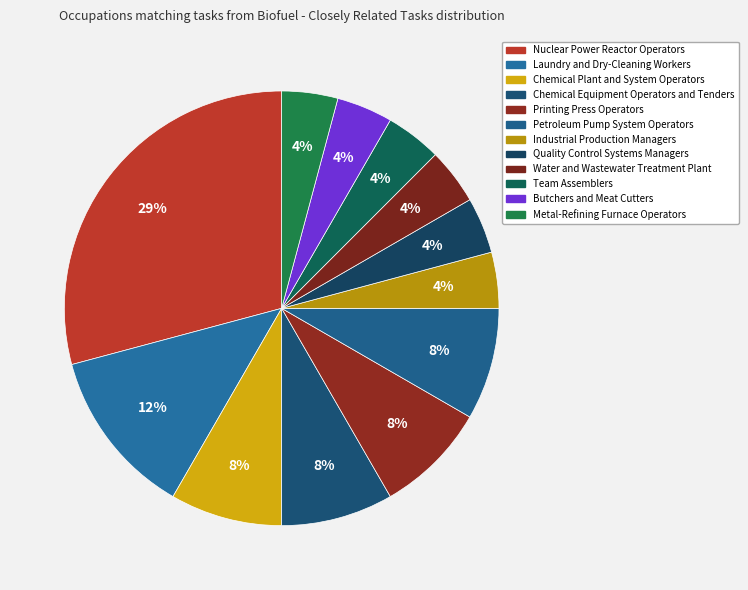

How many slices are in this pie chart?

12